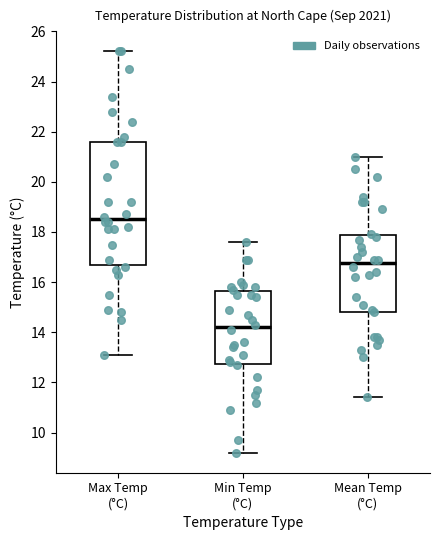

Where does the median line of the box for Min Temp (°C) sit on the y-axis? The values are not printed on the chart, so give them approximately, as read against the axis.

14.2